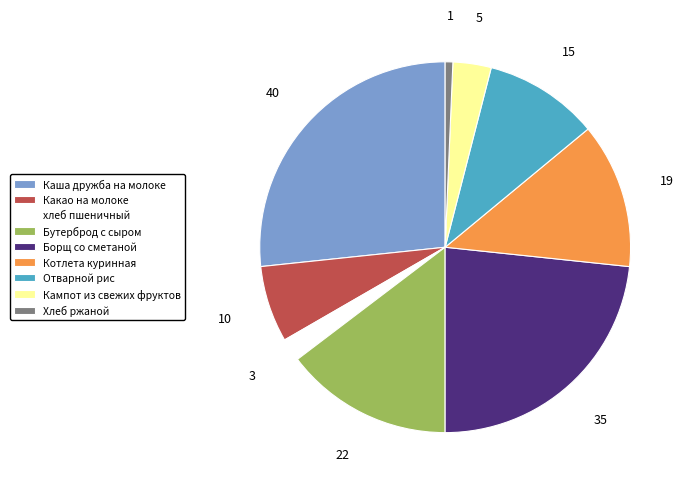

Which category has the biggest portion of the pie?

Каша дружба на молоке